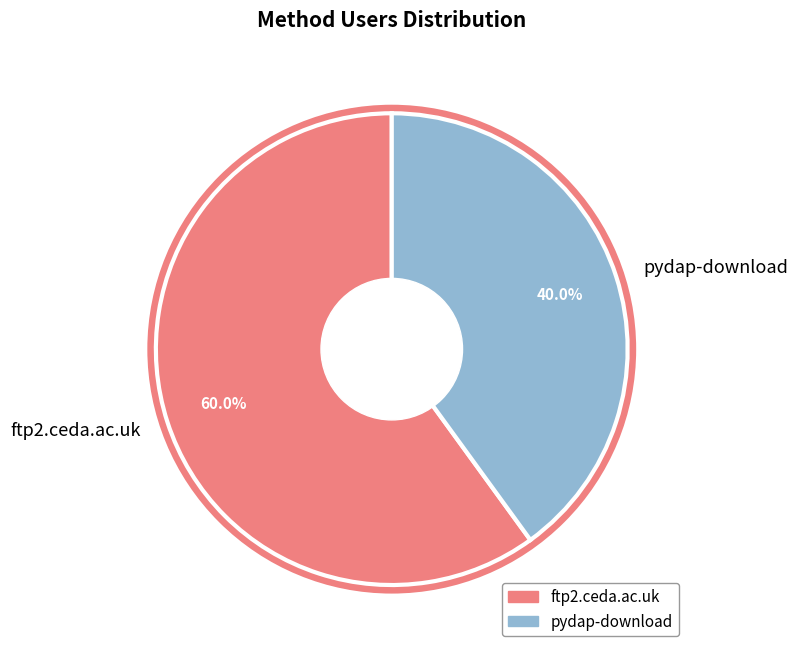

Count the number of slices in the pie.

2